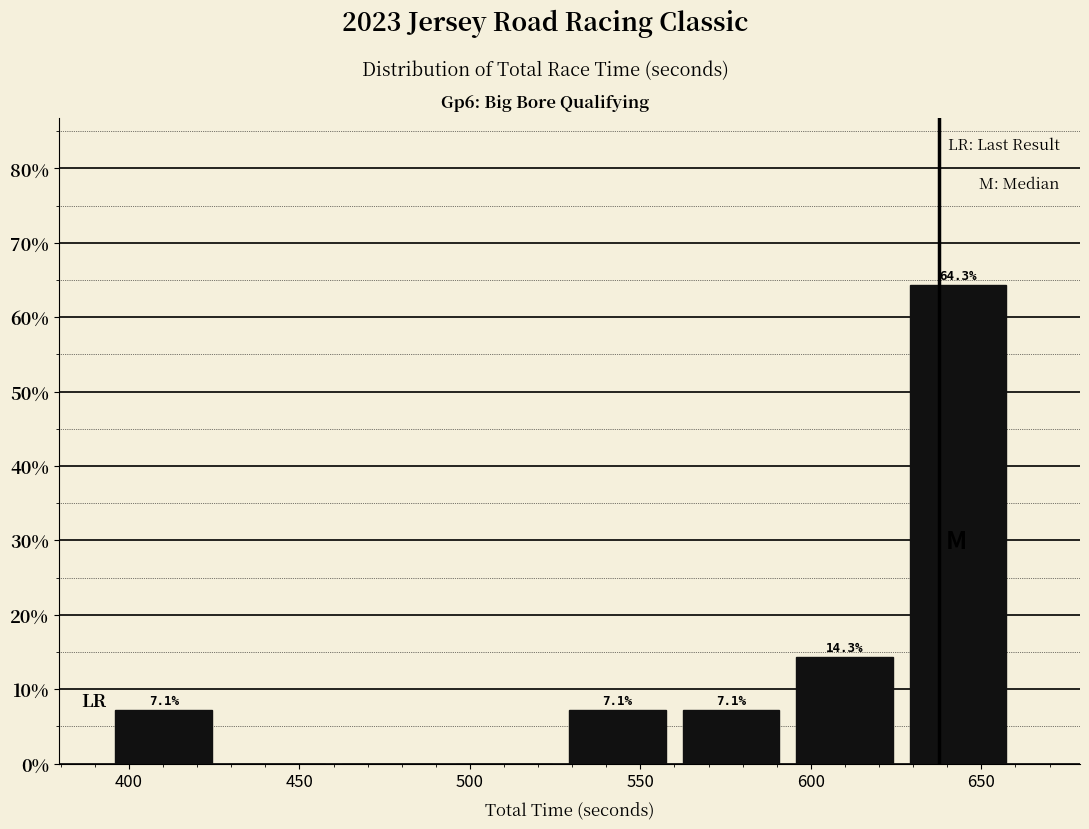

Over which range of the x-axis is the bar tallest?

630 to 660